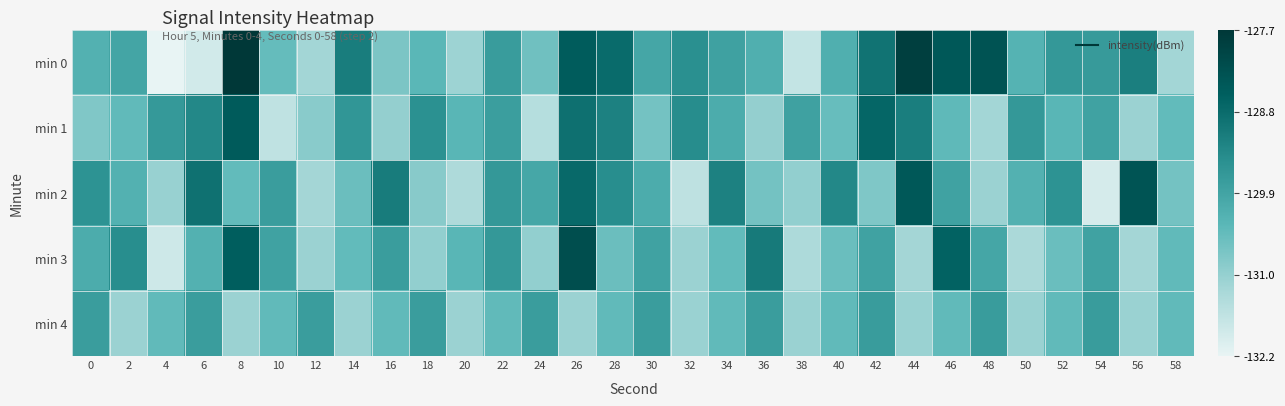

How many series are shown in this chart?

5